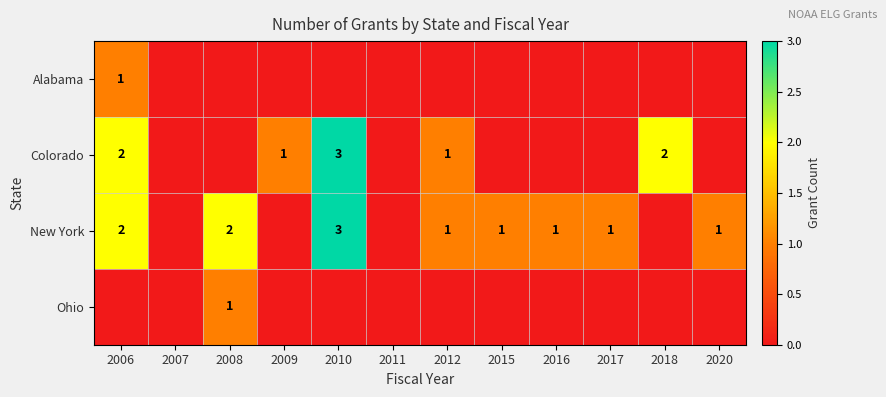

True or false: Colorado has a value of 3 at 2006.

False